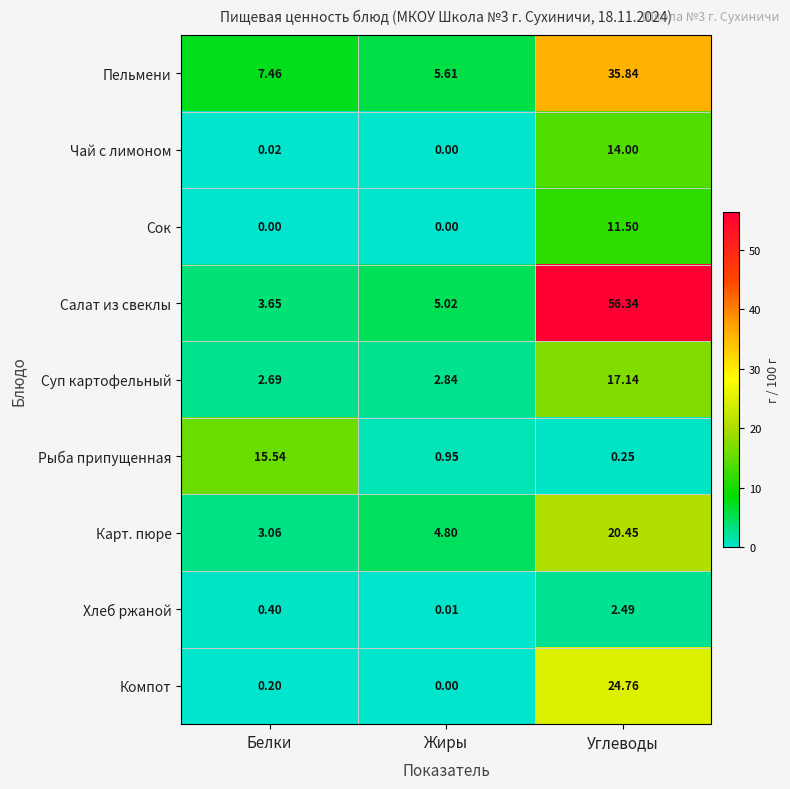

At which label does Хлеб ржаной reach its peak?

Углеводы